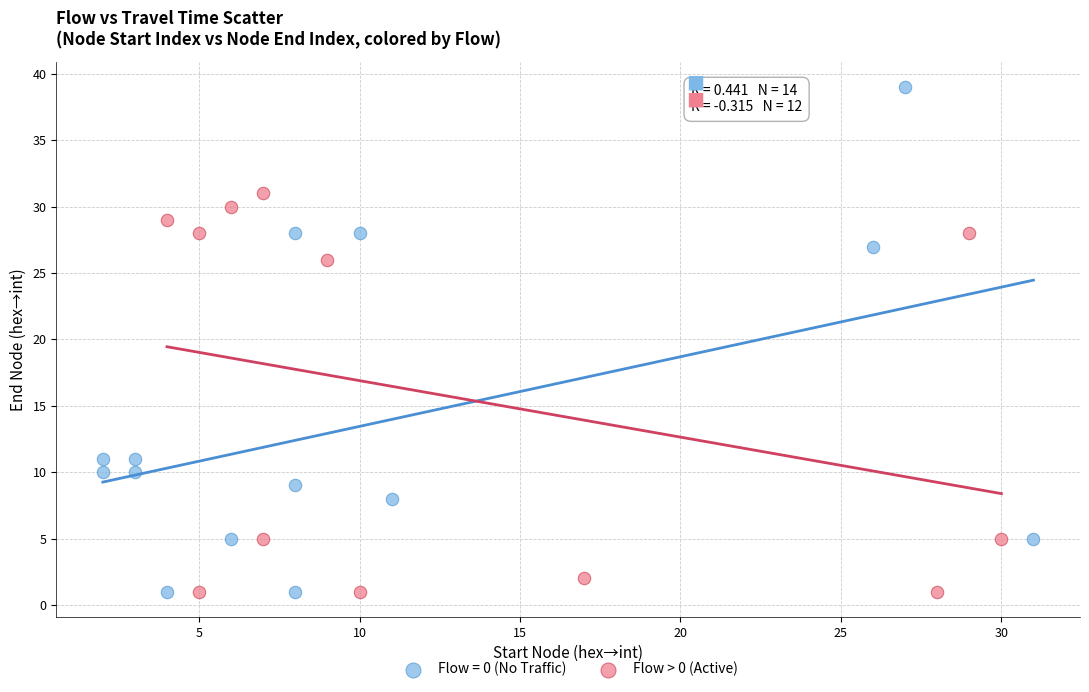

Which series contains the highest Y value?

Flow = 0 (No Traffic)